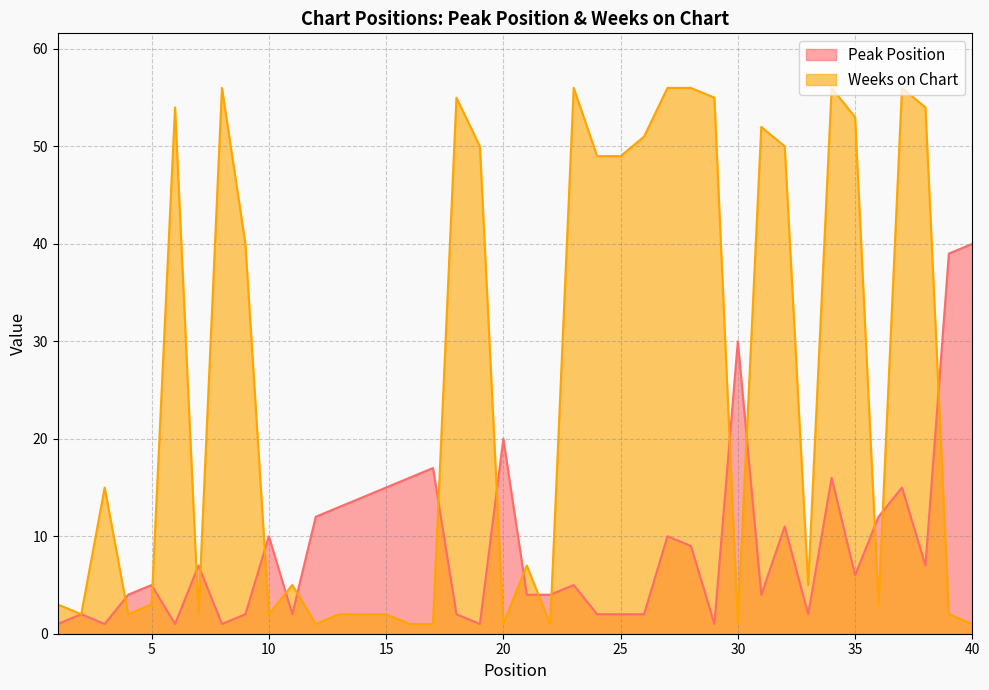

What is the difference between the second highest and second lowest values in the Peak Position series?

38